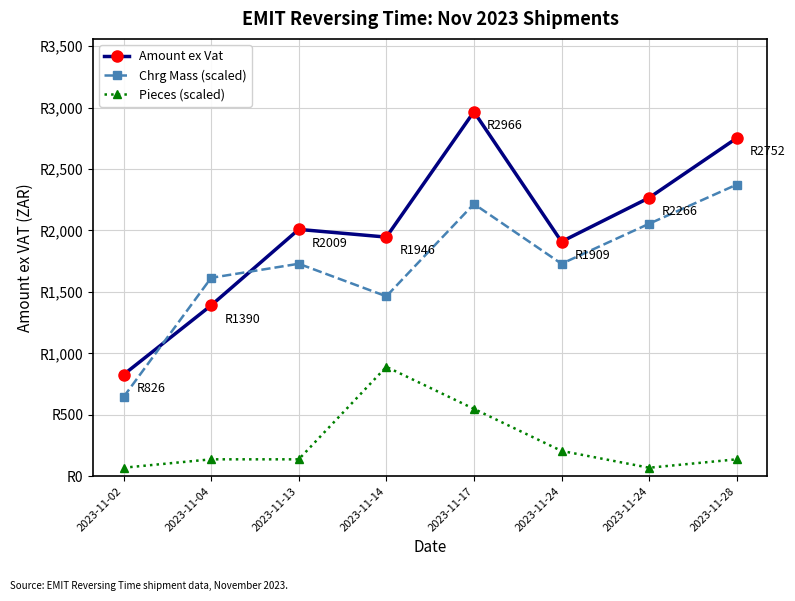

At which category is the sum across all series the highest?

2023-11-17